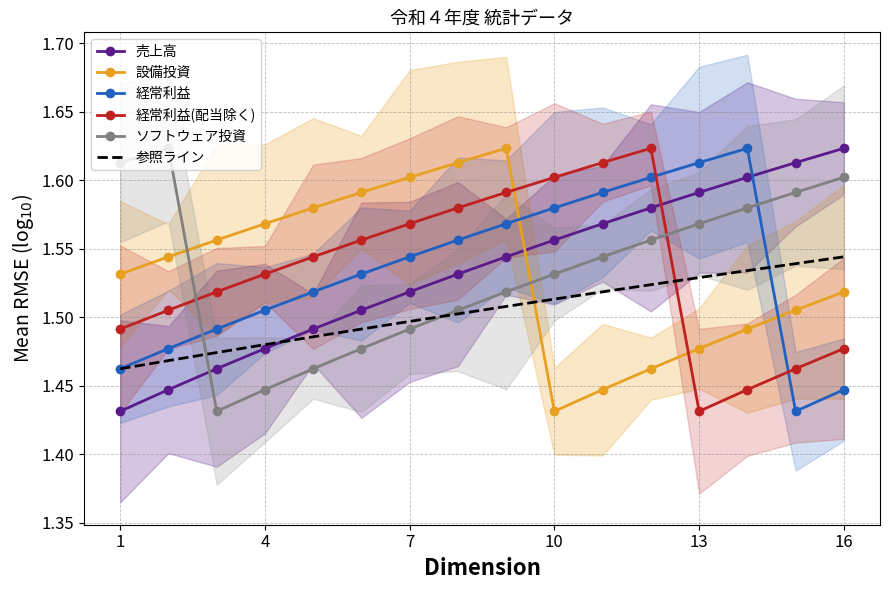

How many times do 経常利益(配当除く) and ソフトウェア投資 cross each other?

2